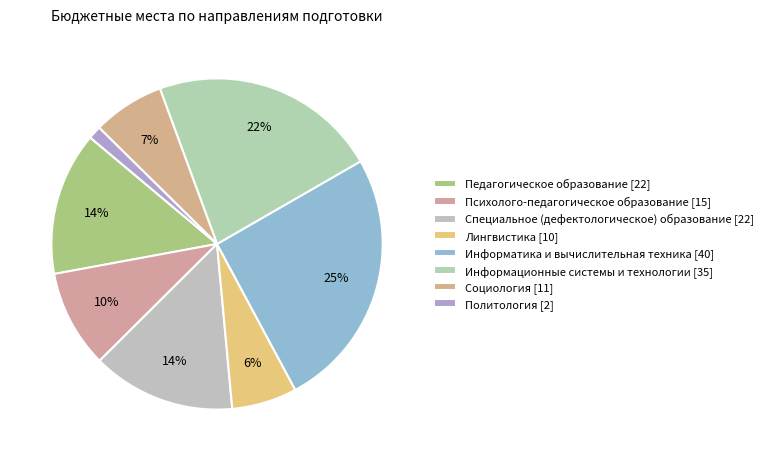

To the nearest percent, what is the average slice percentage?

12%